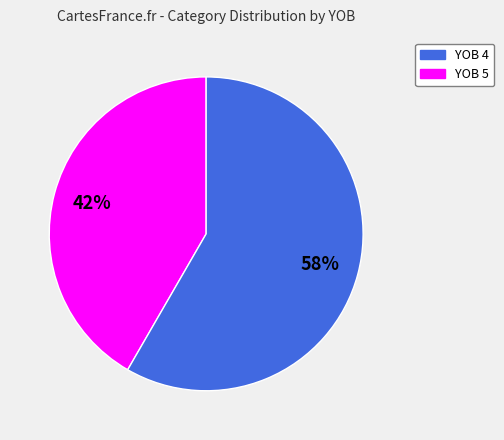

How many segments does this pie chart have?

2